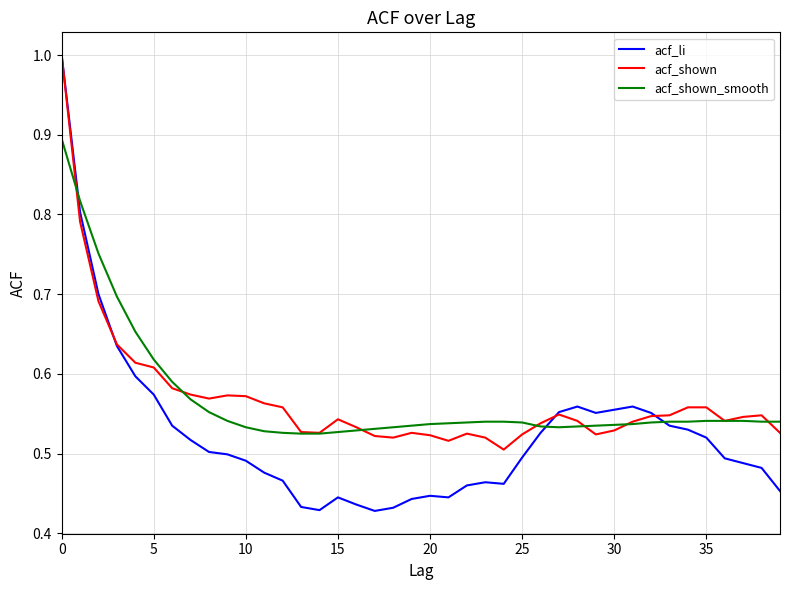

Which series has the widest spread of values?

acf_li